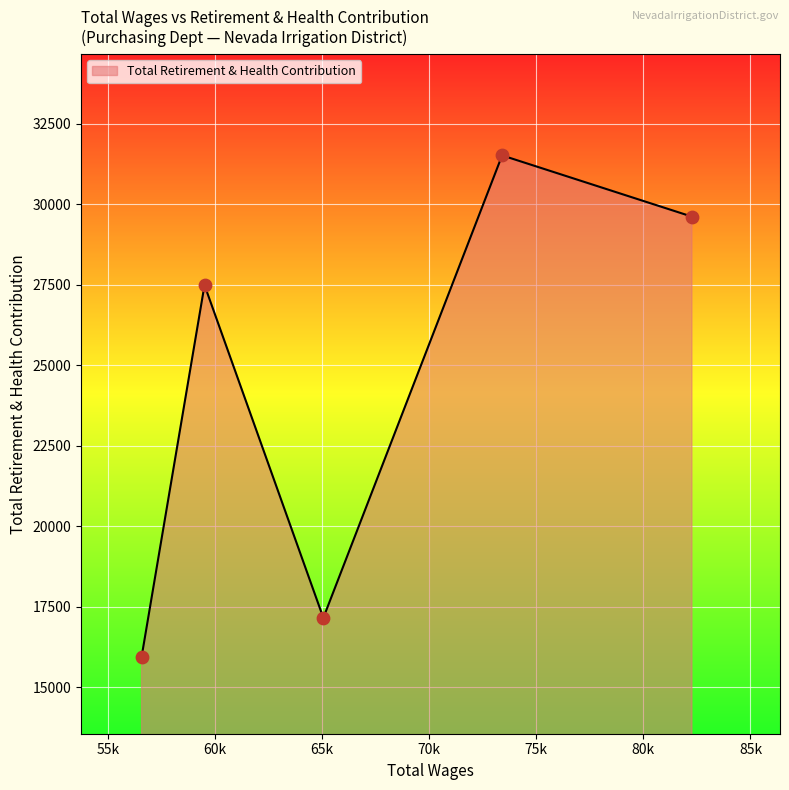

How many interior local peaks (higher than both neighbors) does the data have?

2